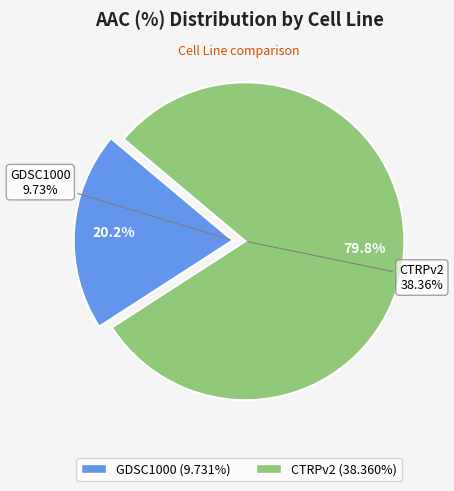

To the nearest percent, what is the difference between the CTRPv2 and GDSC1000 slice percentages?

60%